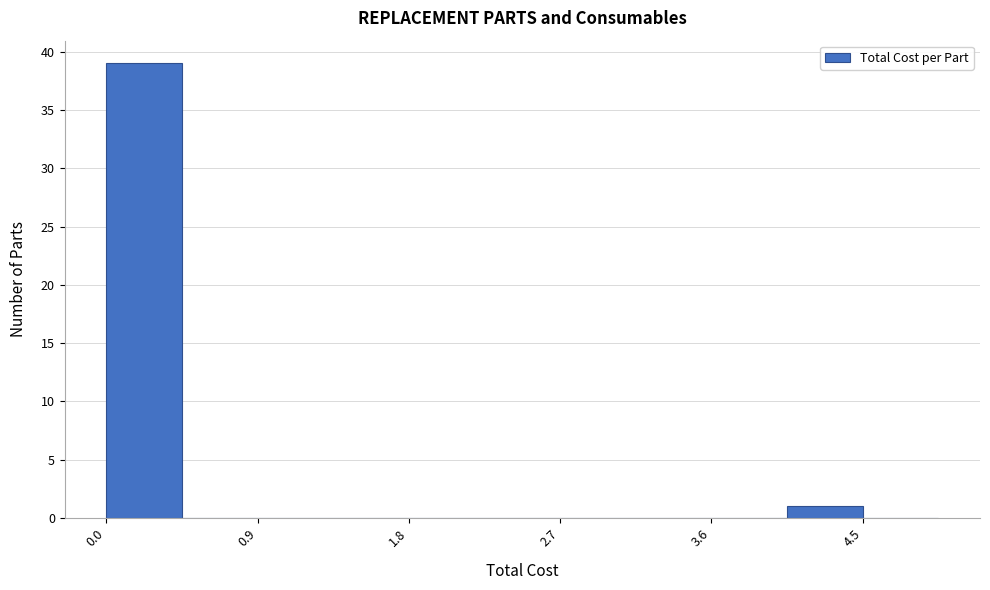

How tall is the bar that spans 4.1 to 4.5 on the x-axis? Neither the bar edges nor the heights are printed on the chart, so give them approximately, as read against the axes.

1